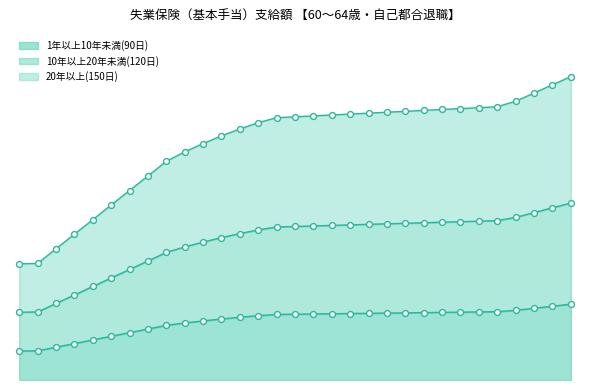

What are all the series names shown in the legend?

1年以上10年未満(90日), 10年以上20年未満(120日), 20年以上(150日)